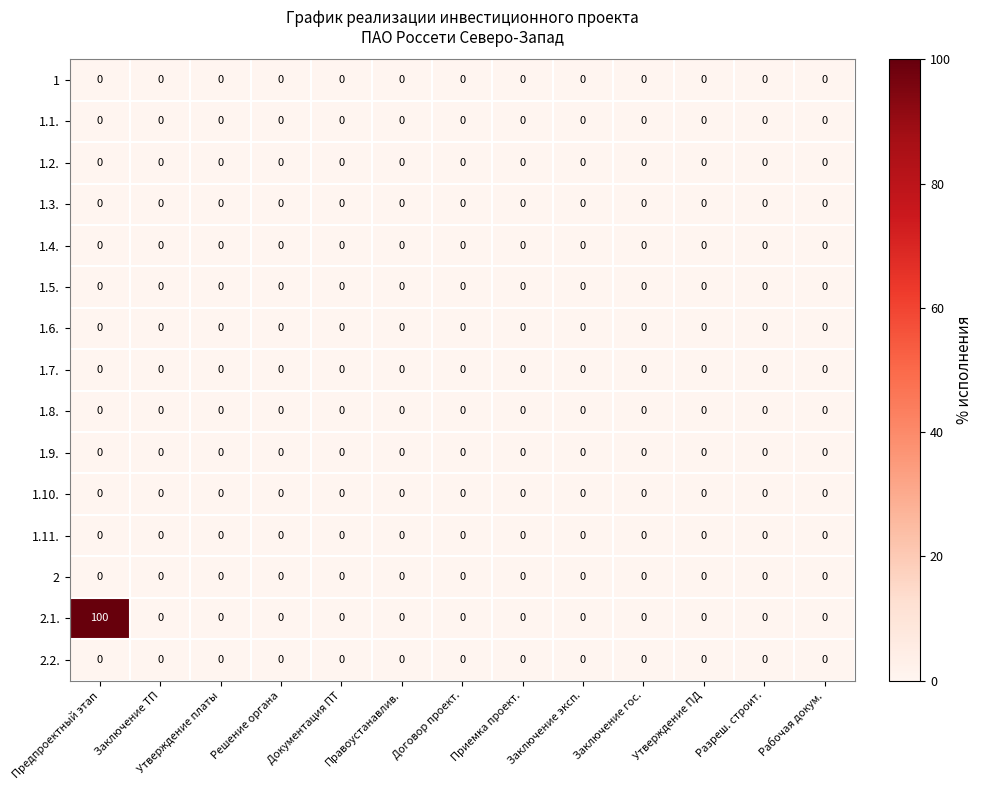

At how many categories does at least one series exceed 94?

1